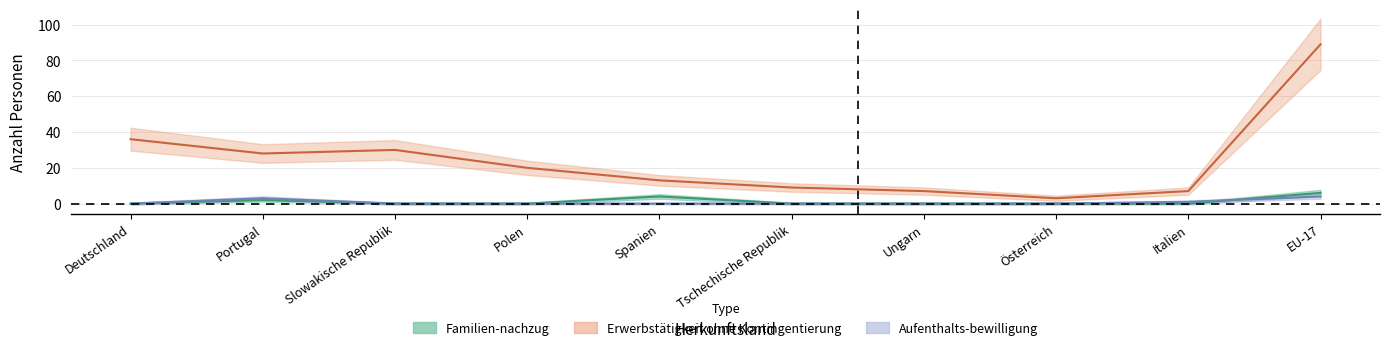

At which category is the sum across all series the highest?

EU-17